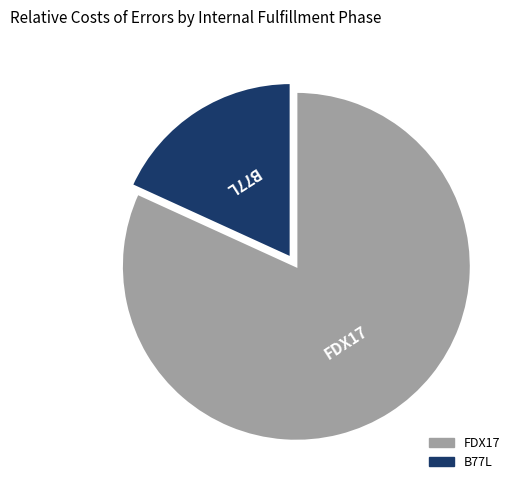

Approximately how many times larger is the value at B77L compared to FDX17?

0.2